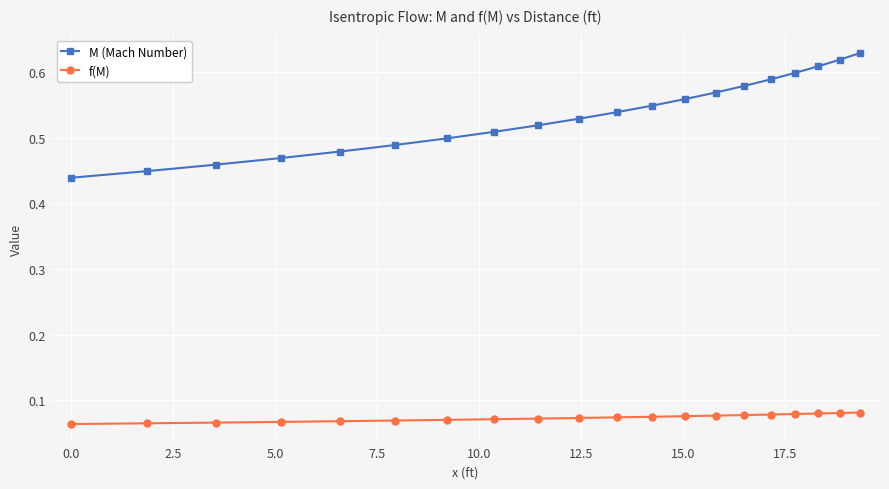

Count the M (Mach Number) values in the range 0 to 1.

20